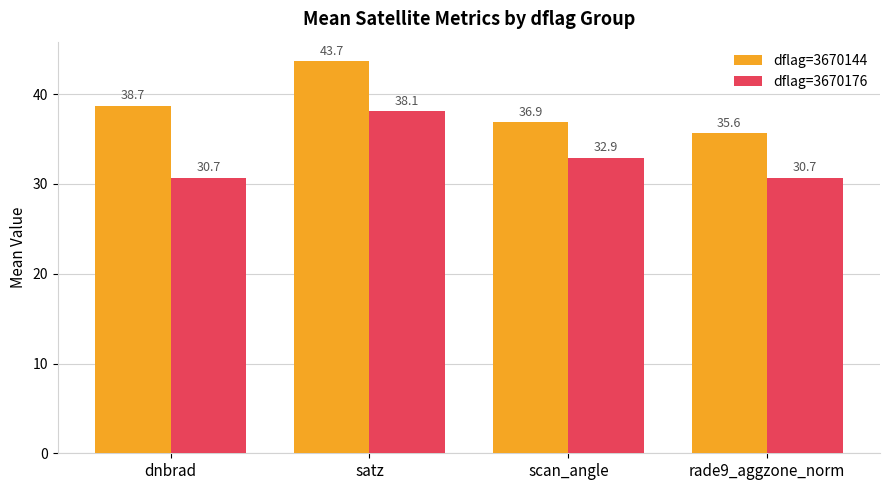

How many bars are there in each group?

2